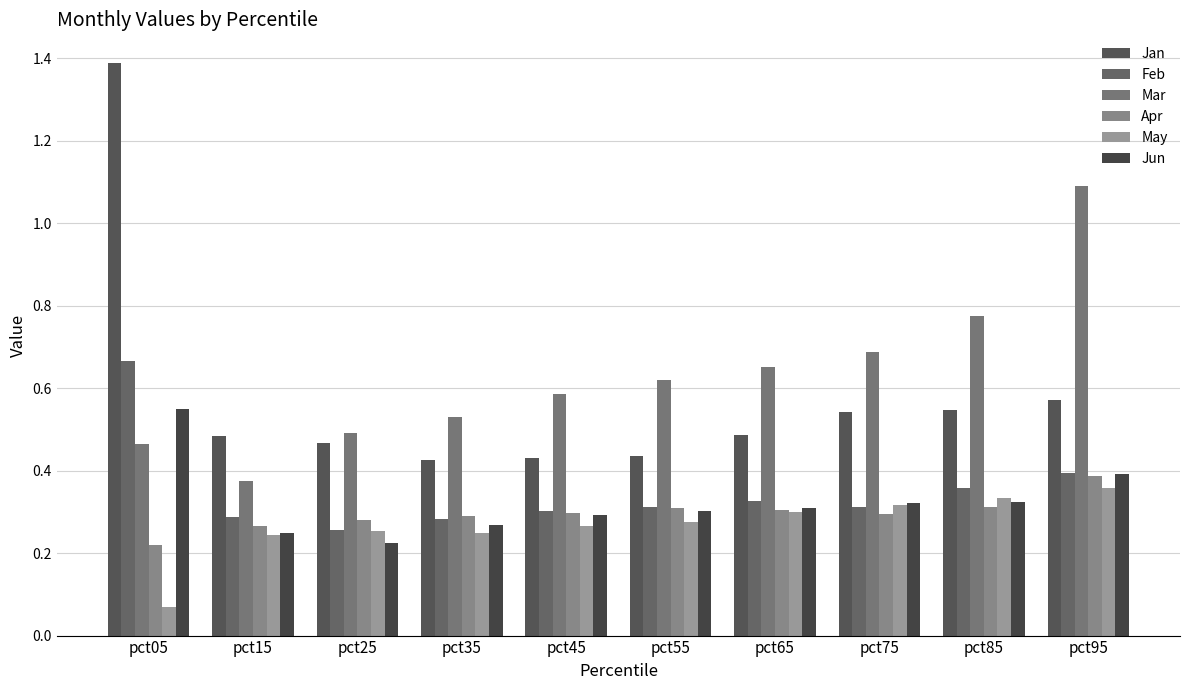

What are all the series names shown in the legend?

Jan, Feb, Mar, Apr, May, Jun